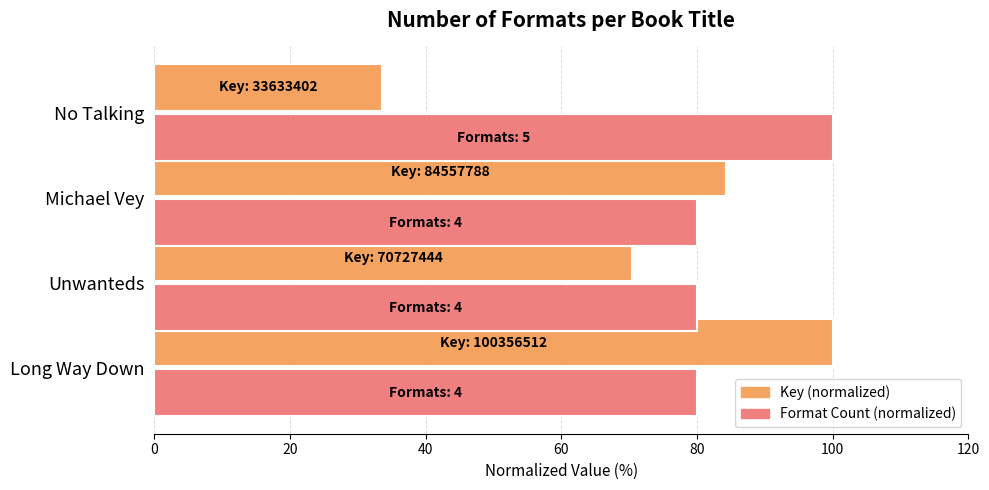

Which category has the lowest value across all series?

No Talking